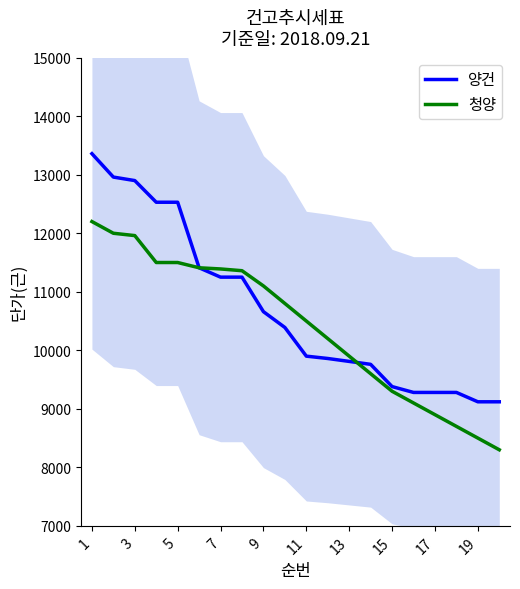

Reading left to right, extract all data points from this chart.

양건: 13360	12960	12900	12530	12530	11410	11250	11250	10660	10390	9900	9860	9810	9760	9380	9280	9280	9280	9120	9120
청양: 12200	12000	11960	11500	11500	11410	11390	11360	11100	10800	10500	10200	9900	9600	9300	9100	8900	8700	8500	8300